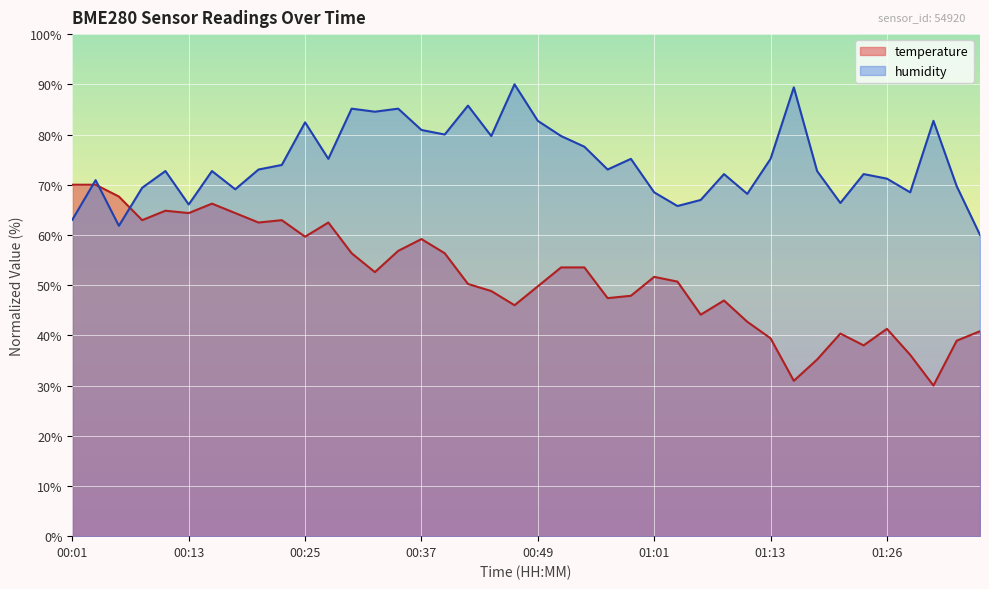

Between 00:56 and 01:13, which is larger?

00:56